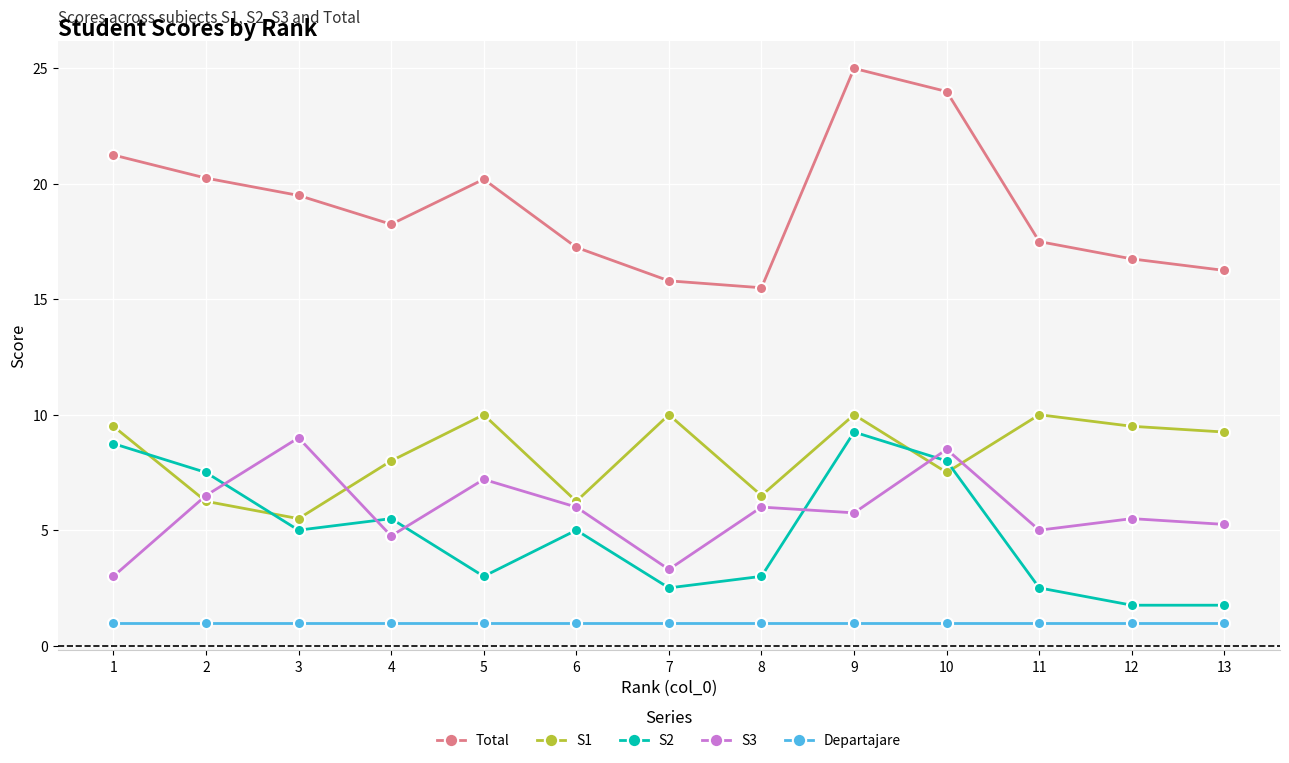

True or false: S3 has more than 1 points higher than both neighbors.

True